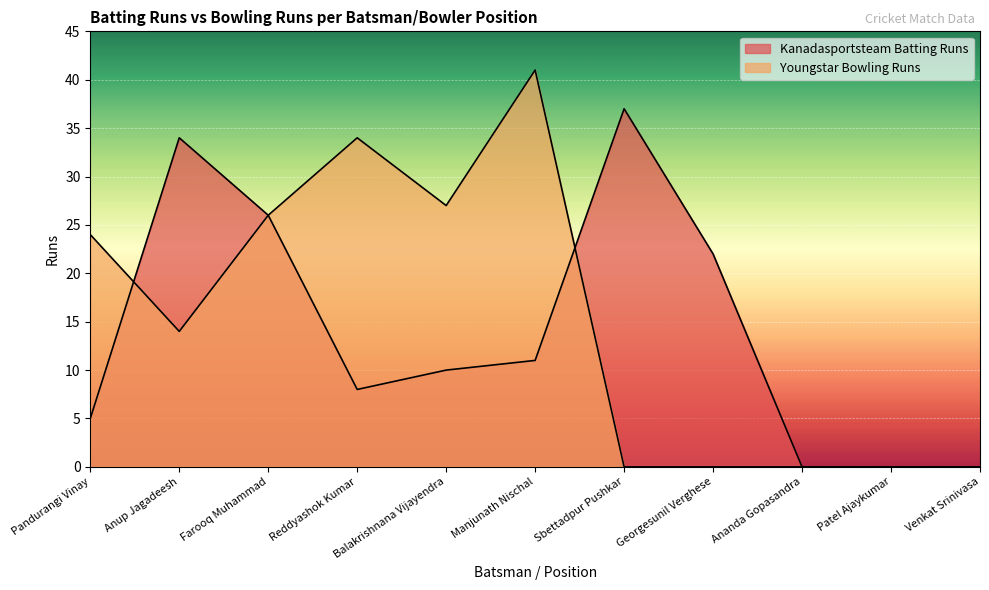

Reading right to left, extract all data points from this chart.

Kanadasportsteam Batting Runs: Venkat Srinivasa=0	Patel Ajaykumar=0	Ananda Gopasandra=0	Georgesunil Verghese=22	Sbettadpur Pushkar=37	Manjunath Nischal=11	Balakrishnana Vijayendra=10	Reddyashok Kumar=8	Farooq Muhammad=26	Anup Jagadeesh=34	Pandurangi Vinay=5
Youngstar Bowling Runs: Venkat Srinivasa=0	Patel Ajaykumar=0	Ananda Gopasandra=0	Georgesunil Verghese=0	Sbettadpur Pushkar=0	Manjunath Nischal=41	Balakrishnana Vijayendra=27	Reddyashok Kumar=34	Farooq Muhammad=26	Anup Jagadeesh=14	Pandurangi Vinay=24